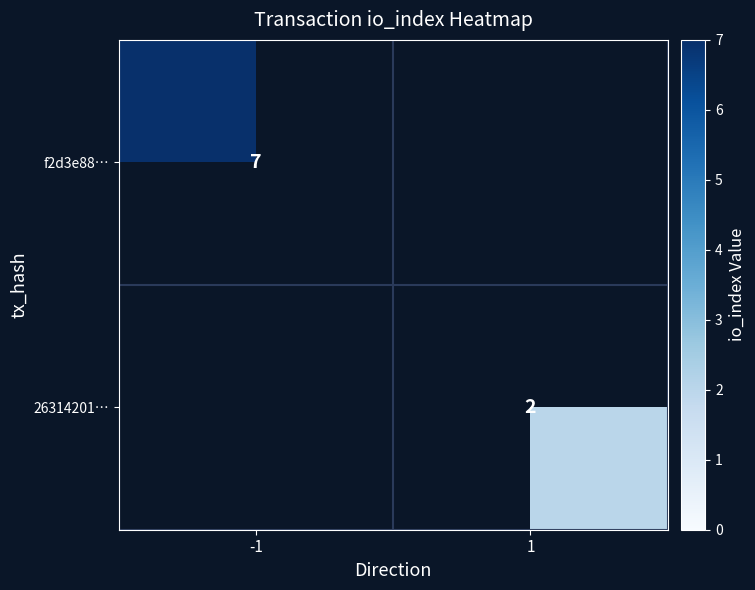

True or false: f2d3e88… has a value of 3 at -1.

False